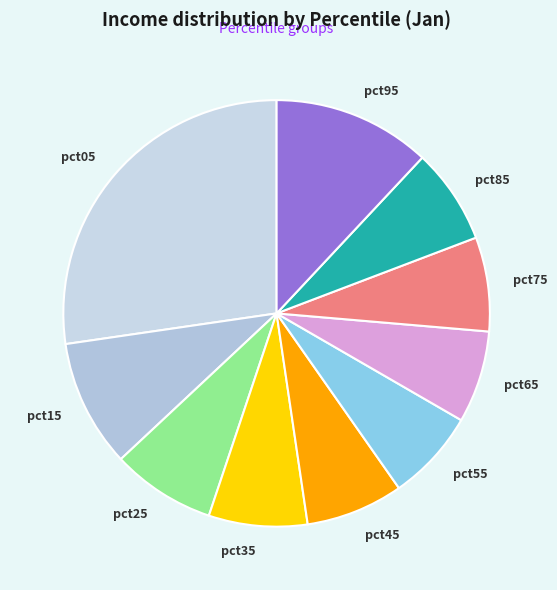

Which slice is the largest?

pct05